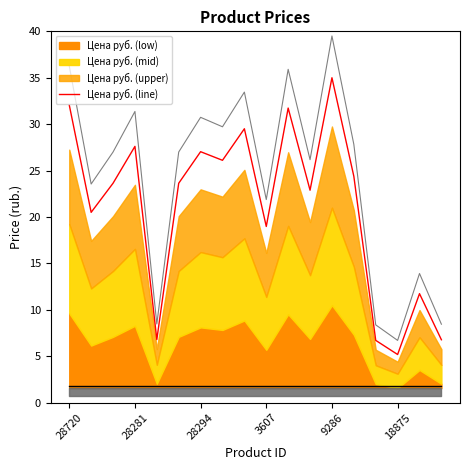

List the labels in order of value, largest first.

12, 28720, 10, 8, 3607, 6, 7, 13, 28294, 18875, 11, 28281, 9, 16, 9286, 17, 14, 15